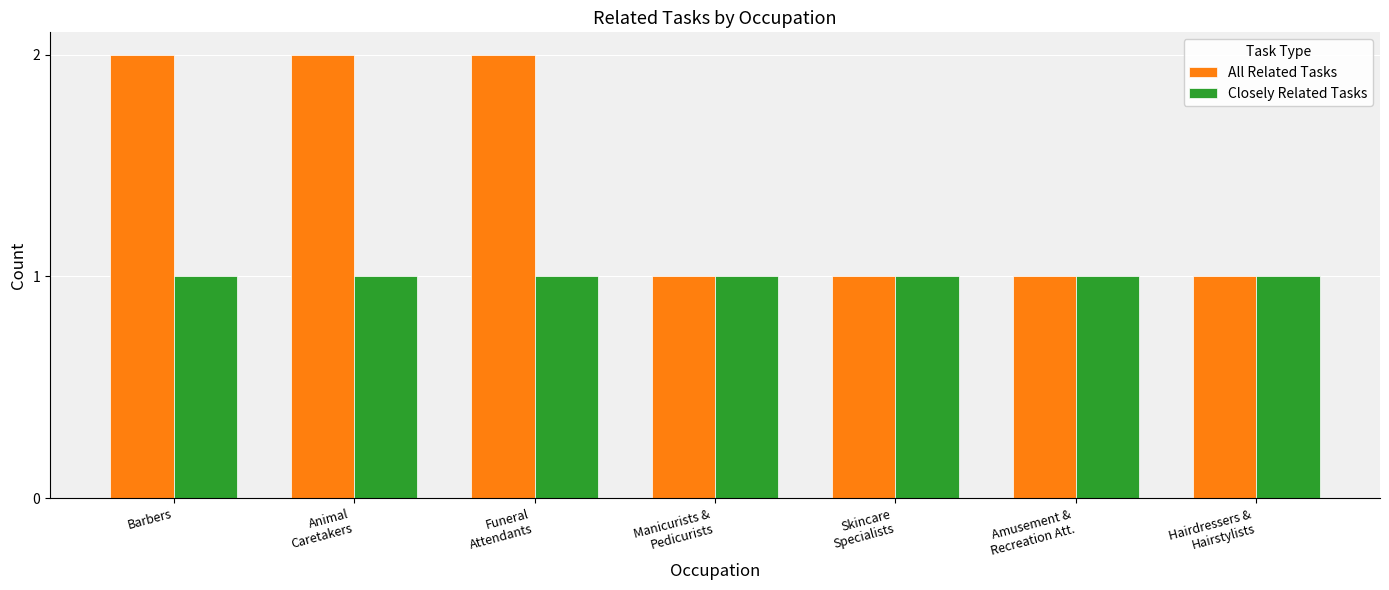

Which series has the widest spread of values?

All Related Tasks